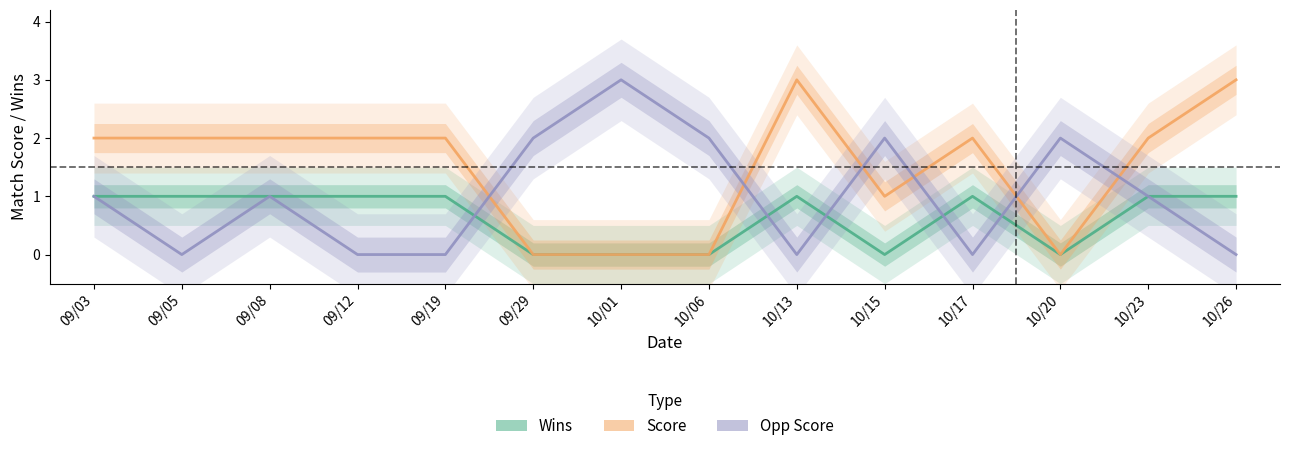

At which label is Wins closest to 0?

09/29